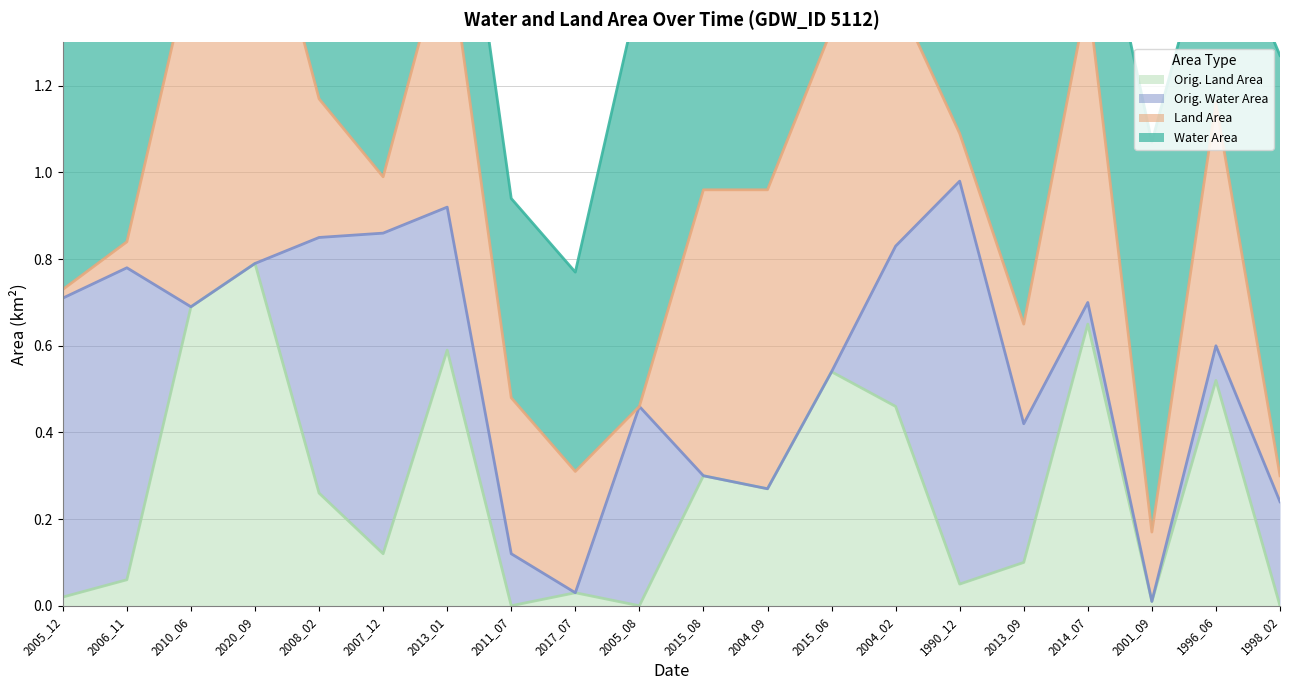

At which category does origlandArea reach its first local peak?

2020_09